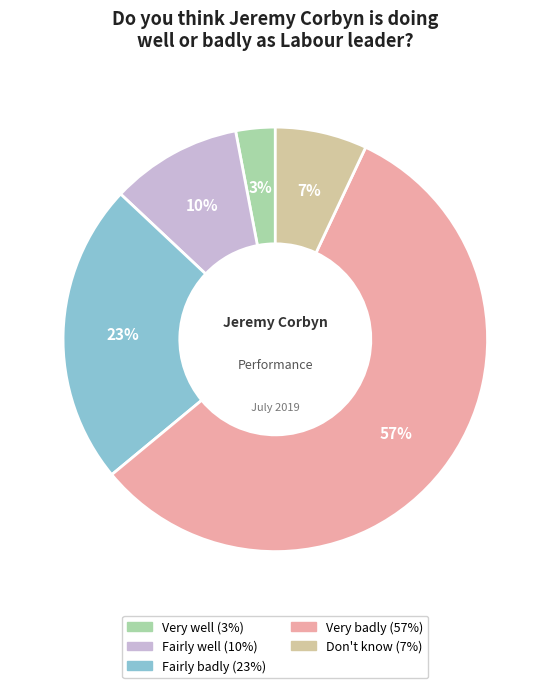

Count the number of slices in the pie.

5